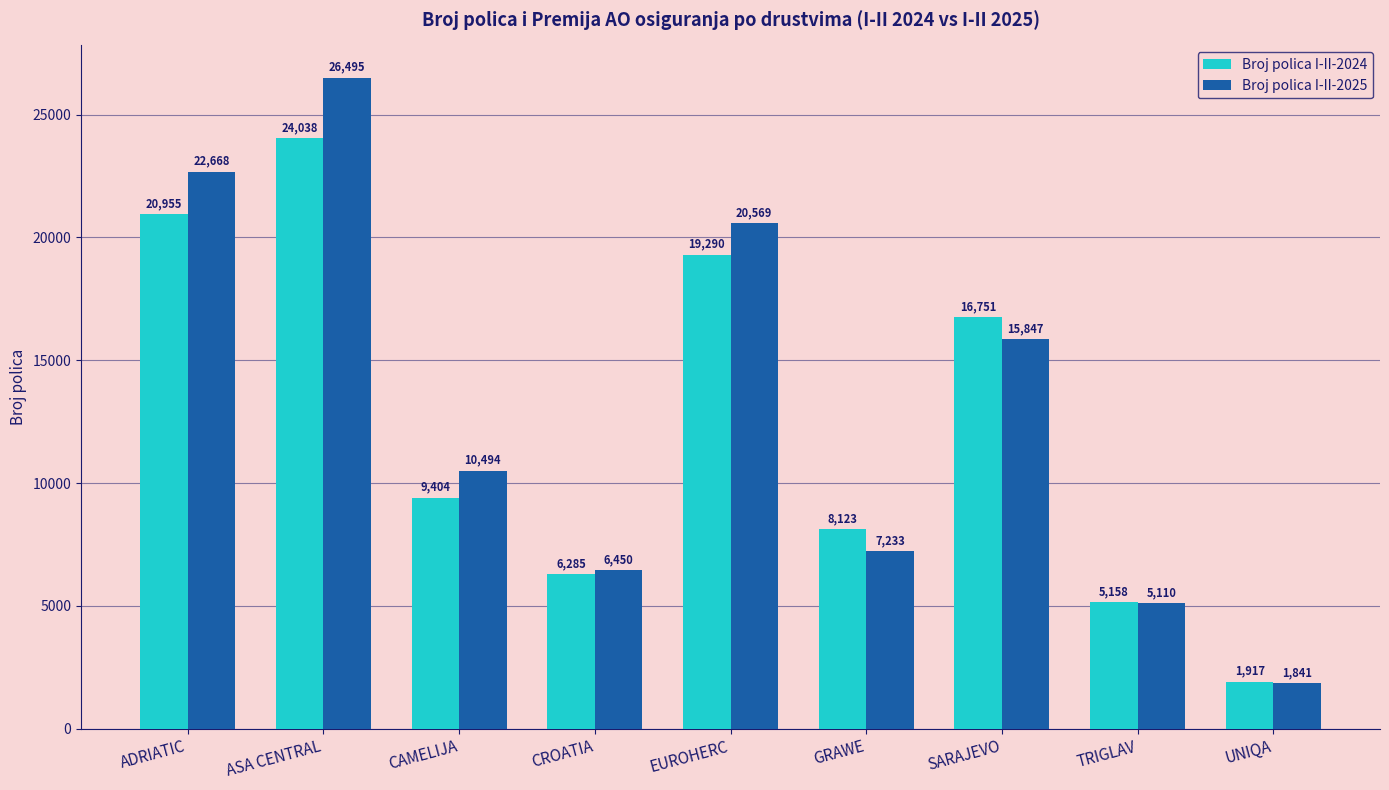

Between ASA CENTRAL and SARAJEVO, which series saw the biggest shift?

Broj polica I-II-2025